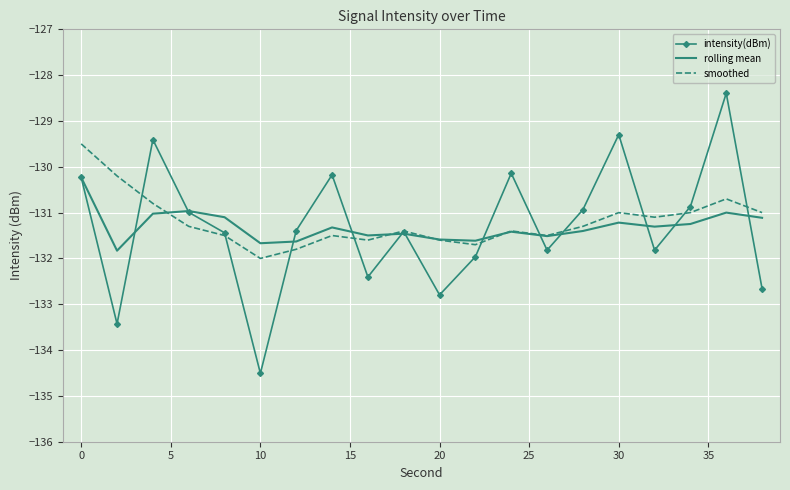

Which series has the widest spread of values?

intensity(dBm)